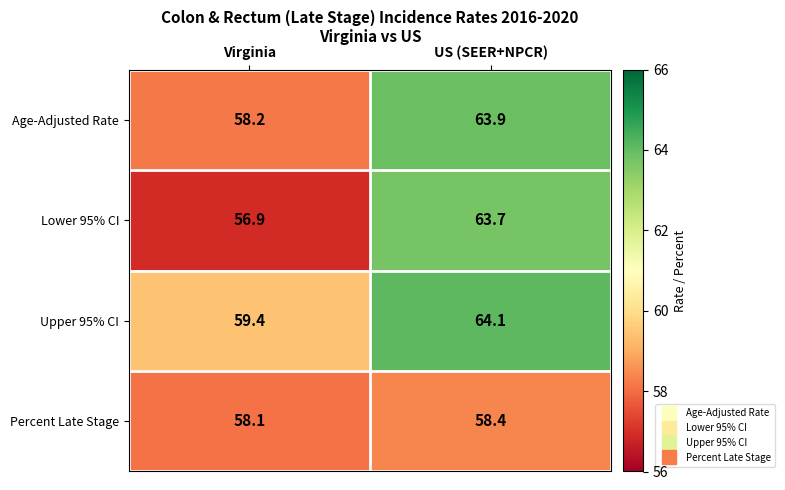

What is the difference between the maximum and minimum values in the Lower 95% CI series?

6.8